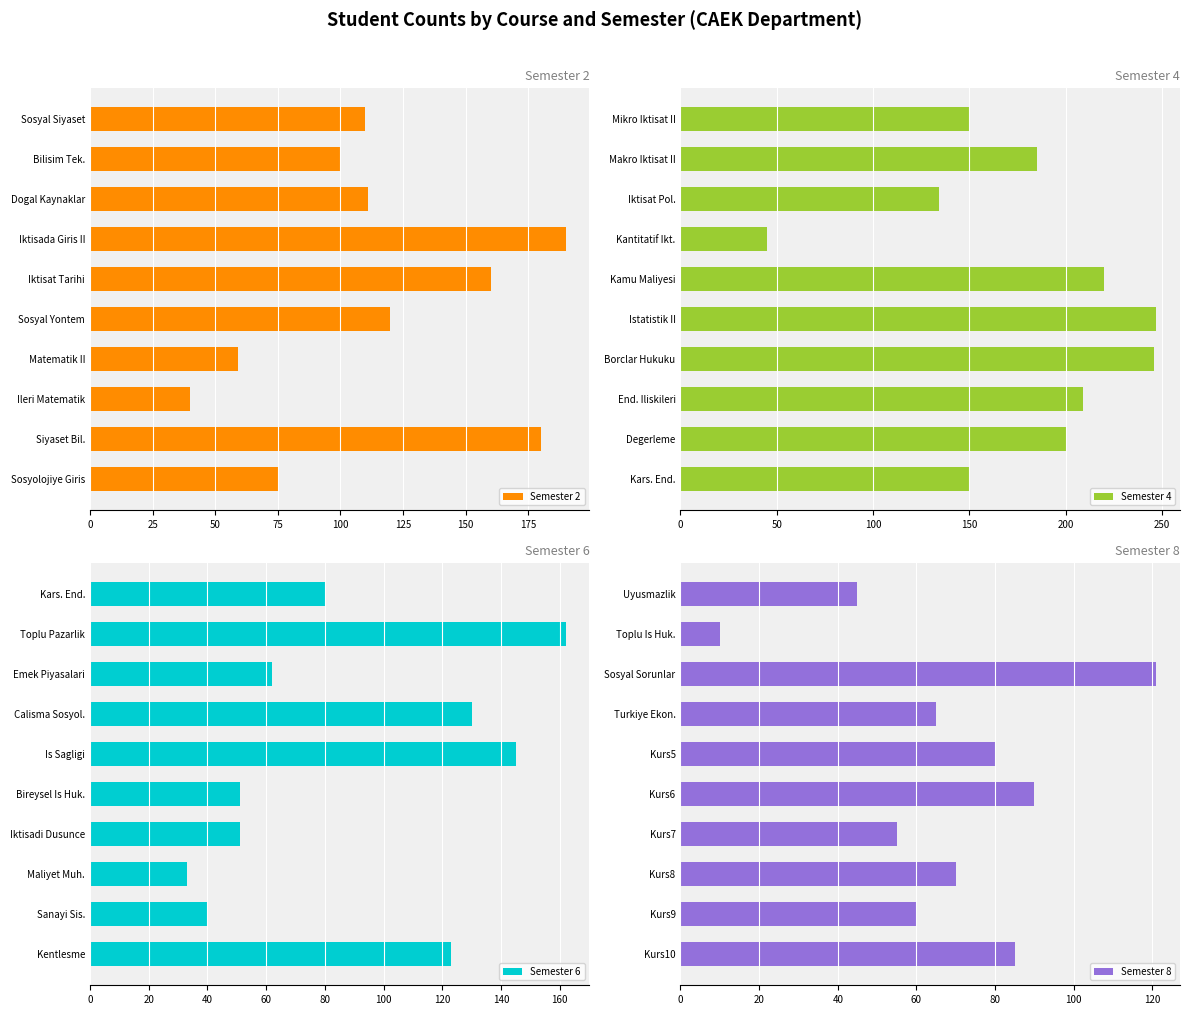

Which category has the highest value in the Semester 2 series?

Iktisada Giris II